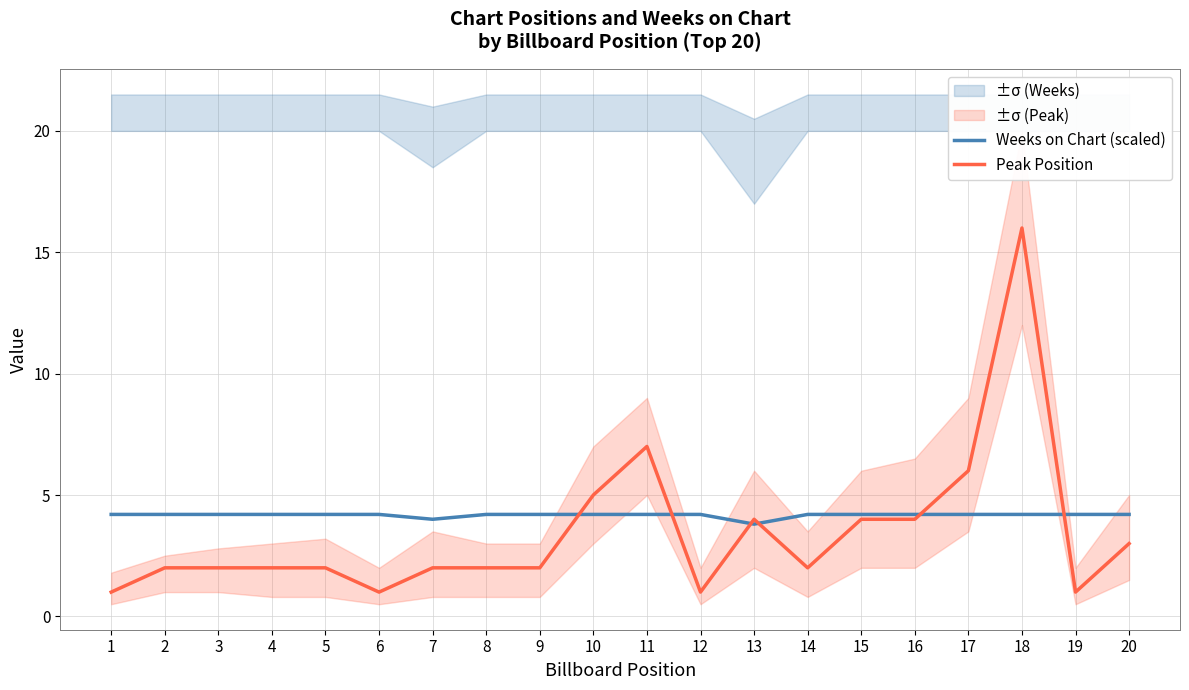

What is the sum of the Weeks on Chart (scaled) values at 11 and 17?

8.4